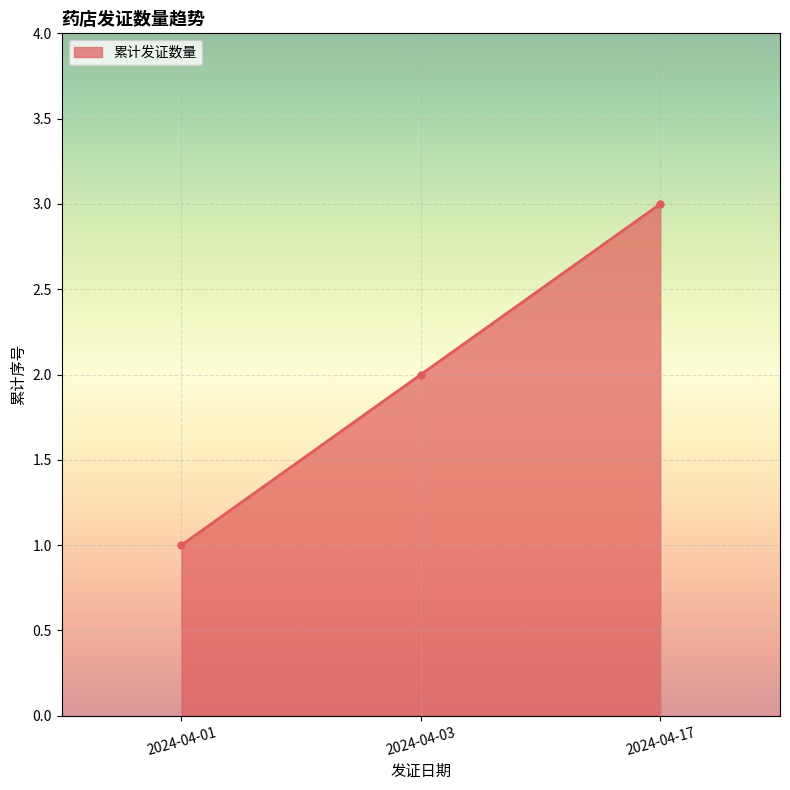

What is the value of the 3rd point from the left?

3